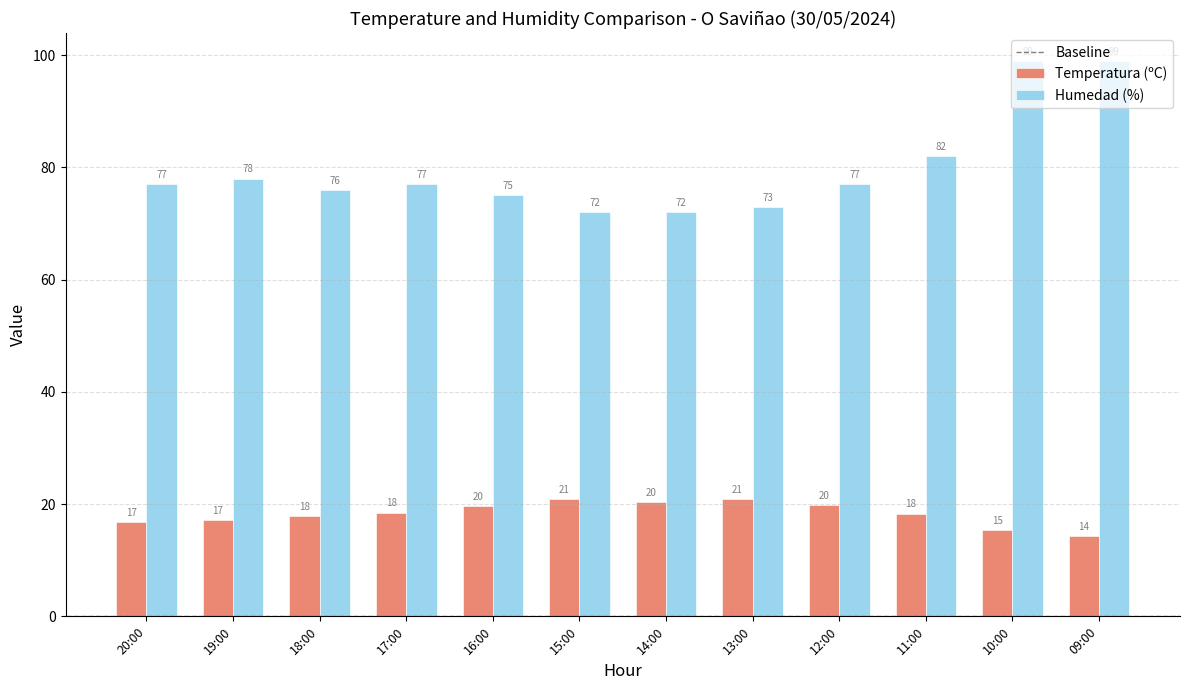

At which category is the sum across all series the highest?

10:00